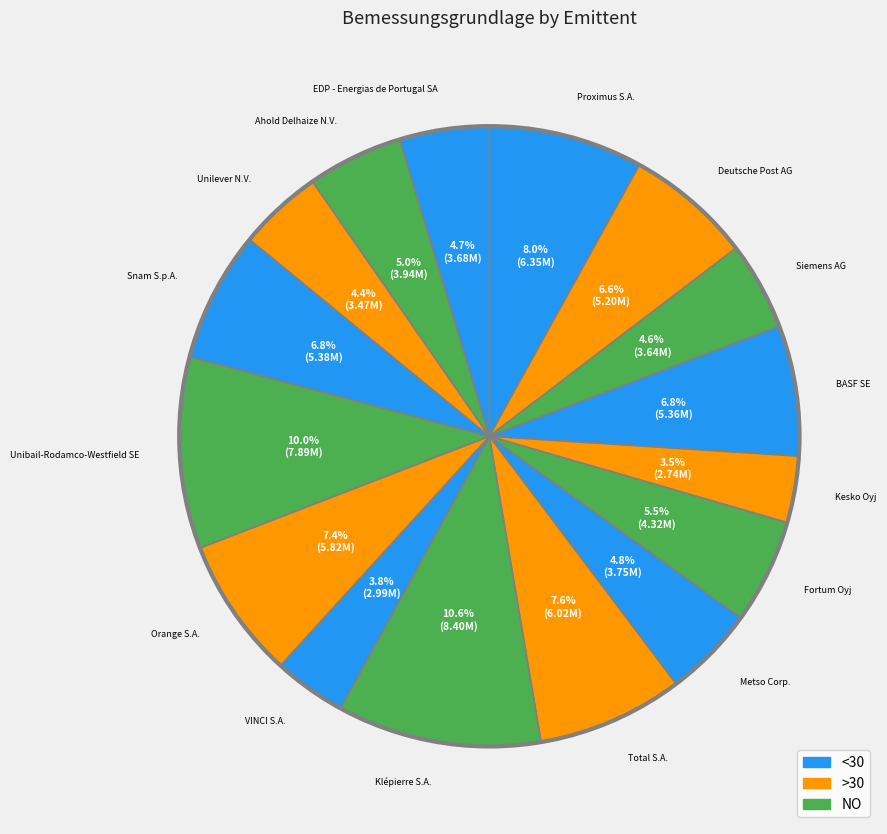

How many slices are in this pie chart?

16